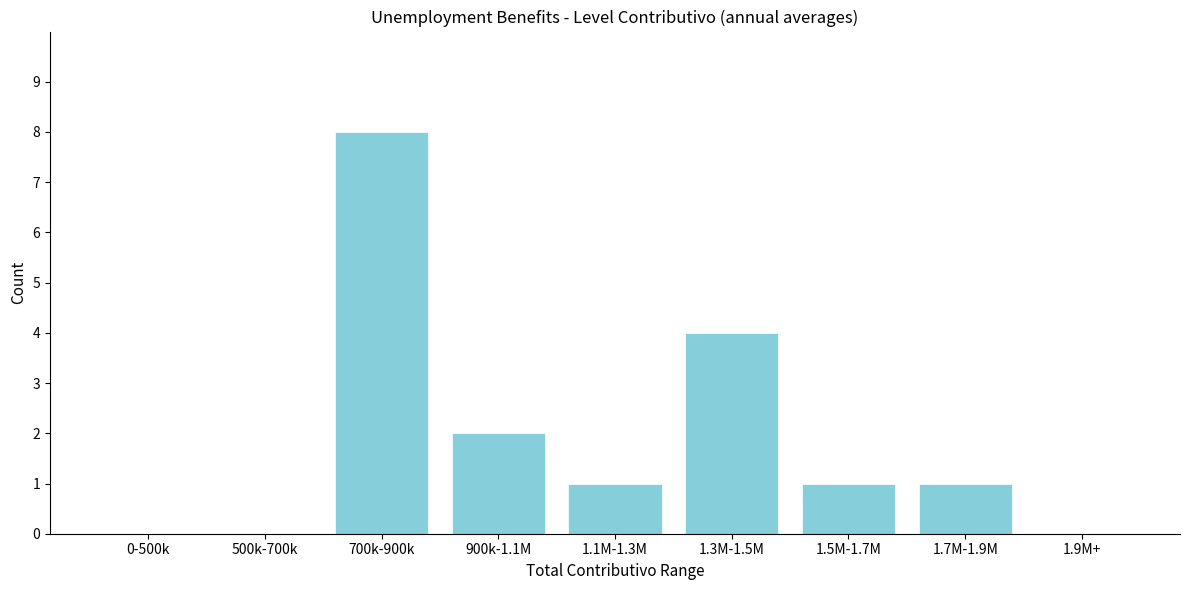

Reading left to right, list all the values displayed in this chart.

0-500k=0	500k-700k=0	700k-900k=8	900k-1.1M=2	1.1M-1.3M=1	1.3M-1.5M=4	1.5M-1.7M=1	1.7M-1.9M=1	1.9M+=0